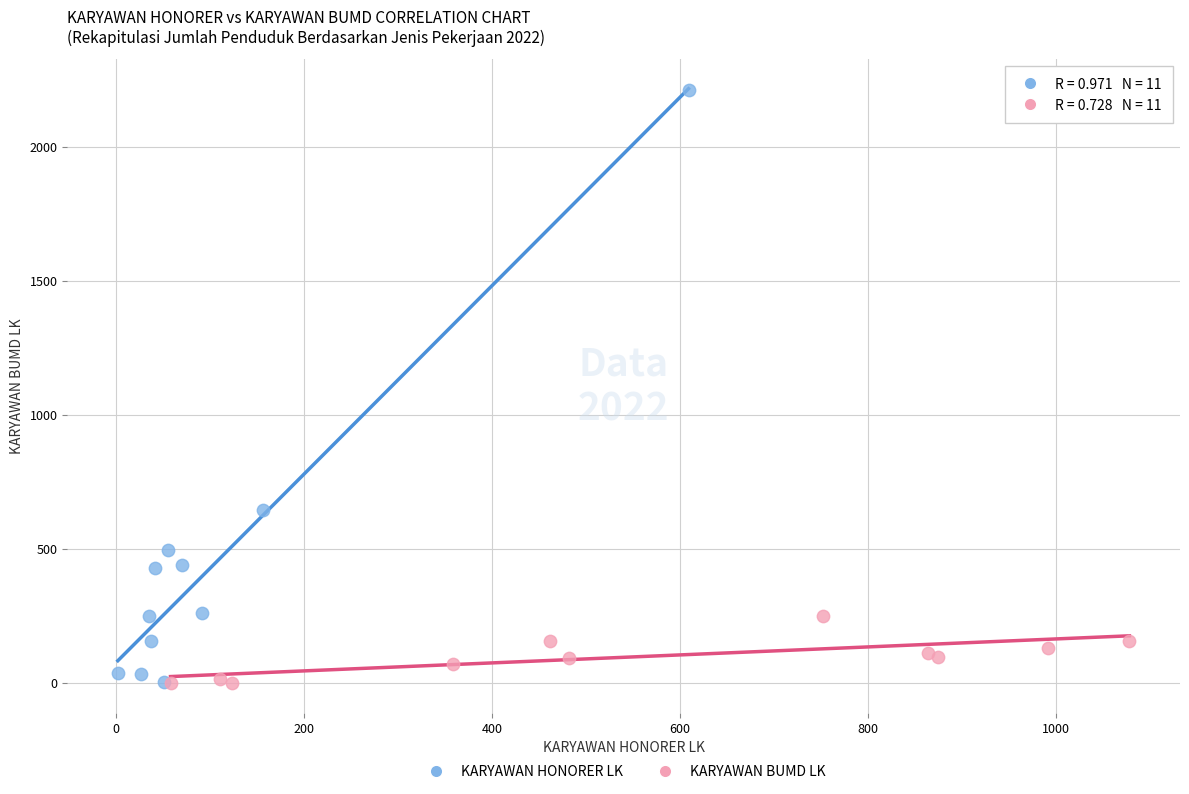

Which series reaches the maximum Y coordinate?

KARYAWAN HONORER LK